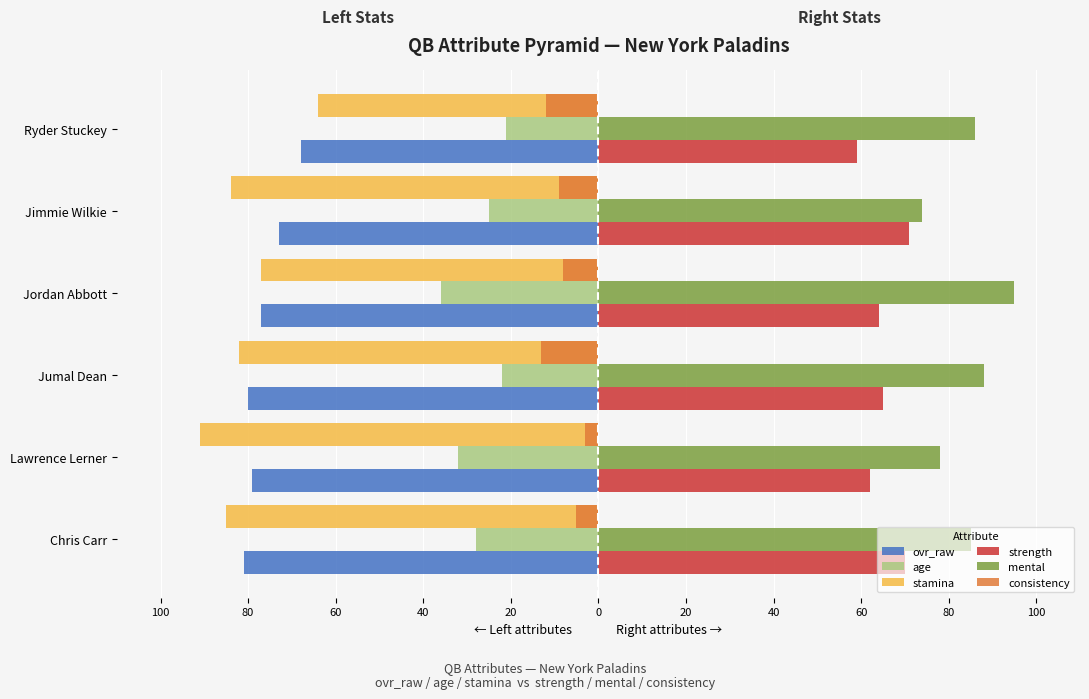

What are all the series names shown in the legend?

ovr_raw, age, stamina, strength, mental, consistency